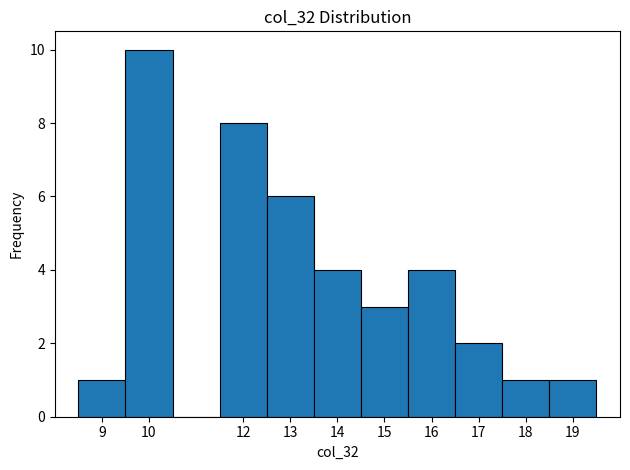

Reading left to right, transcribe this chart: for each bar, give the range it covers on the x-axis and its height. The values are not printed on the chart, so give them approximately, as read against the axis.

8.5 to 9.5: 1
9.5 to 10.5: 10
10.5 to 11.5: 0
11.5 to 12.5: 8
12.5 to 13.5: 6
13.5 to 14.5: 4
14.5 to 15.5: 3
15.5 to 16.5: 4
16.5 to 17.5: 2
17.5 to 18.5: 1
18.5 to 19.5: 1